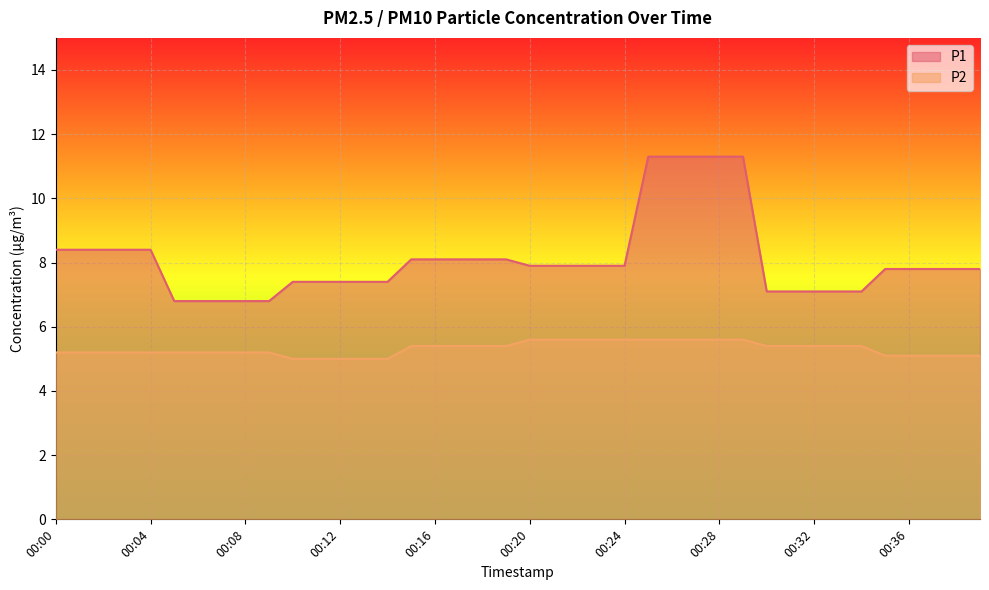

Which series has the largest total across all categories?

P1